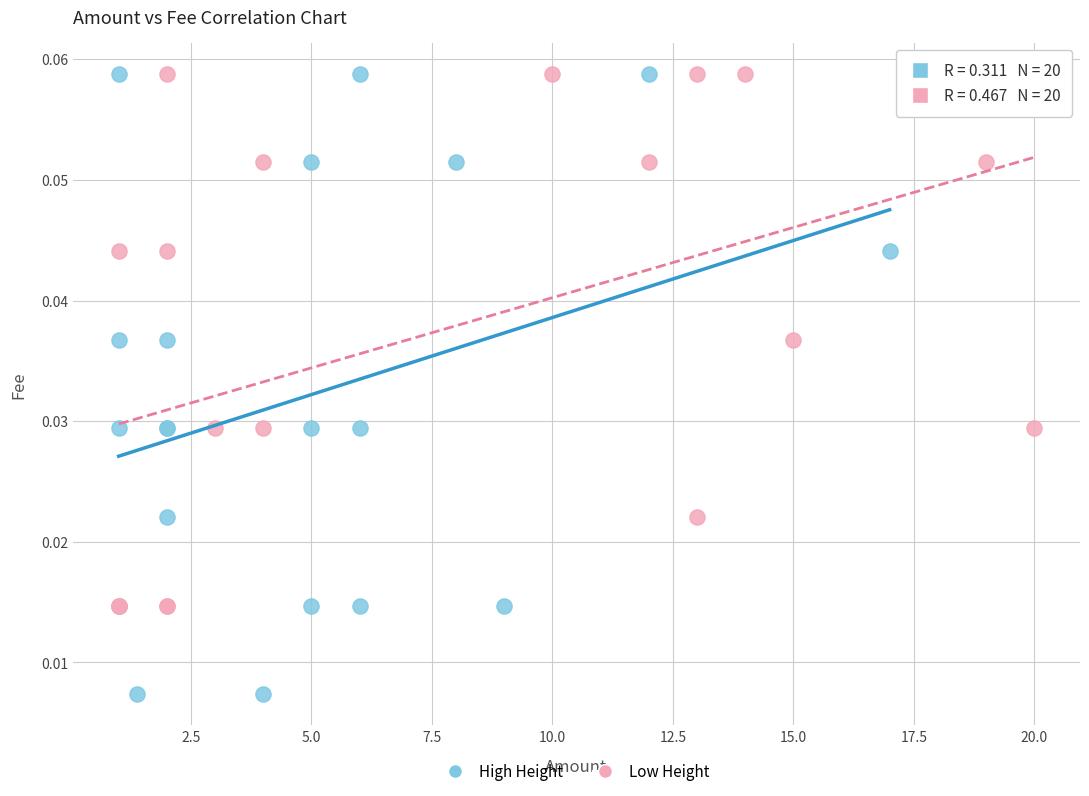

Which series has the largest Y range (max minus min)?

High Height